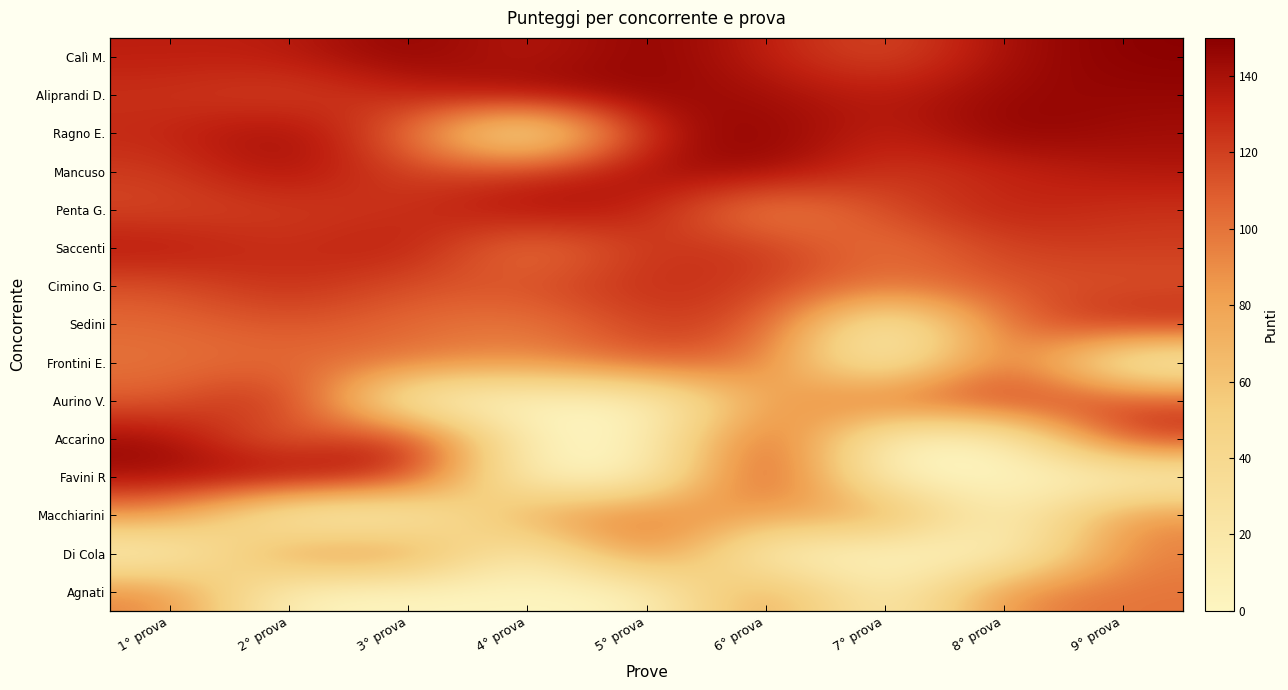

At how many categories does at least one series exceed 130?

9